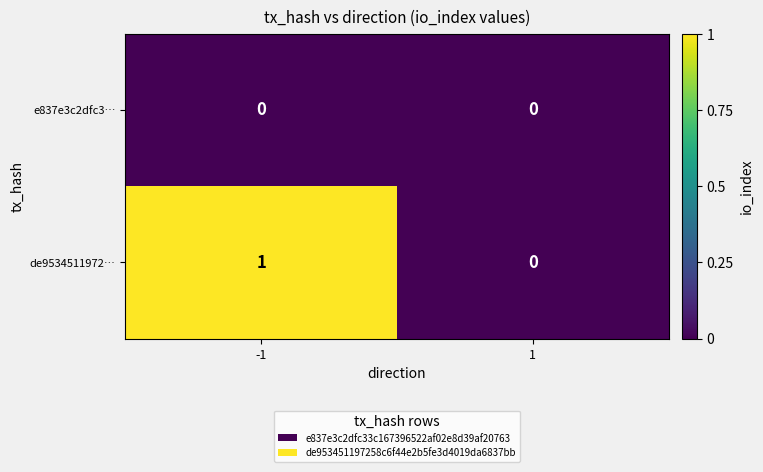

The de9534511972… series shows 0 at -1. True or false?

False